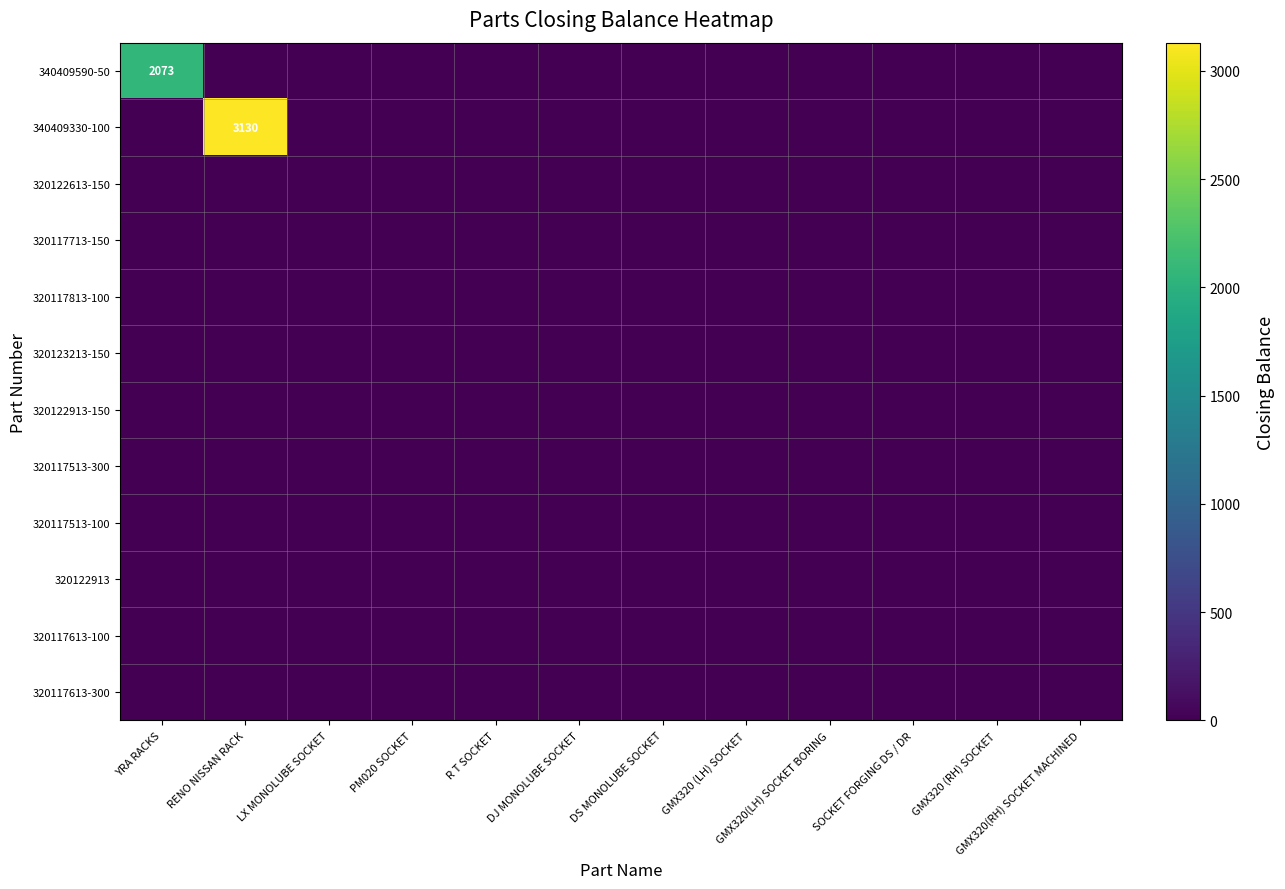

Rank the categories by 320122613-150 value from highest to lowest.

YRA RACKS, RENO NISSAN RACK, LX MONOLUBE SOCKET, PM020 SOCKET, R T SOCKET, DJ MONOLUBE SOCKET, DS MONOLUBE SOCKET, GMX320 (LH) SOCKET, GMX320(LH) SOCKET BORING, SOCKET FORGING DS / DR, GMX320 (RH) SOCKET, GMX320(RH) SOCKET MACHINED